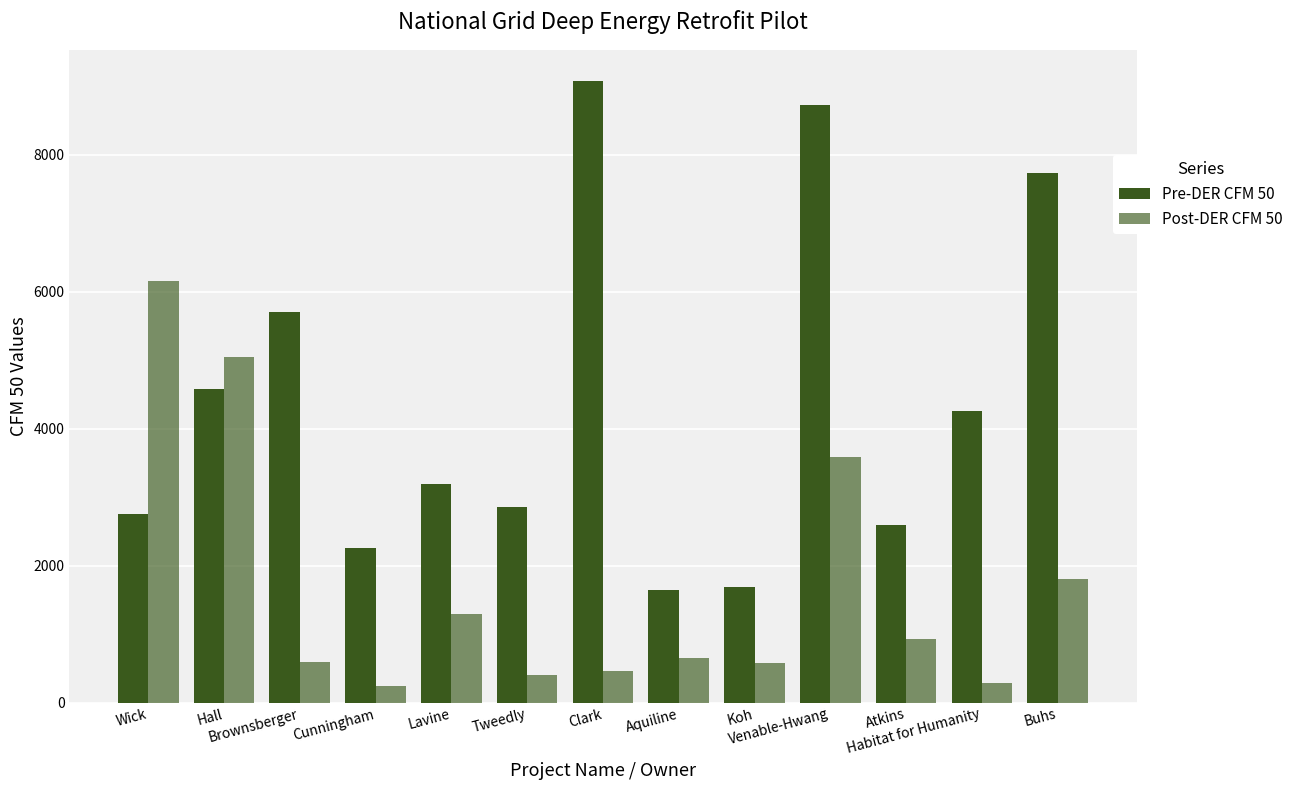

List the series in order of their overall mean, lowest first.

Post-DER CFM 50, Pre-DER CFM 50